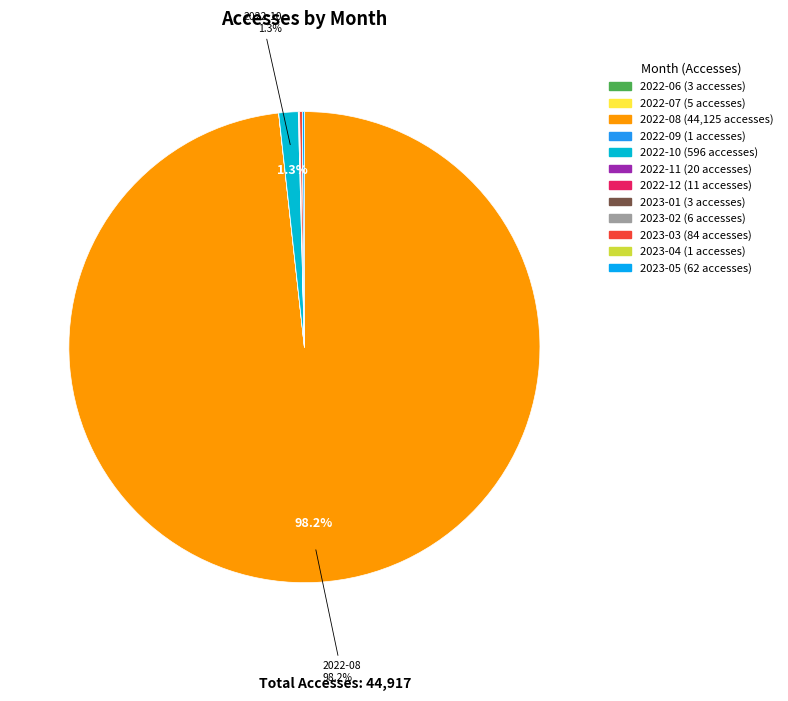

Is there any slice that represents more than half of the pie?

Yes